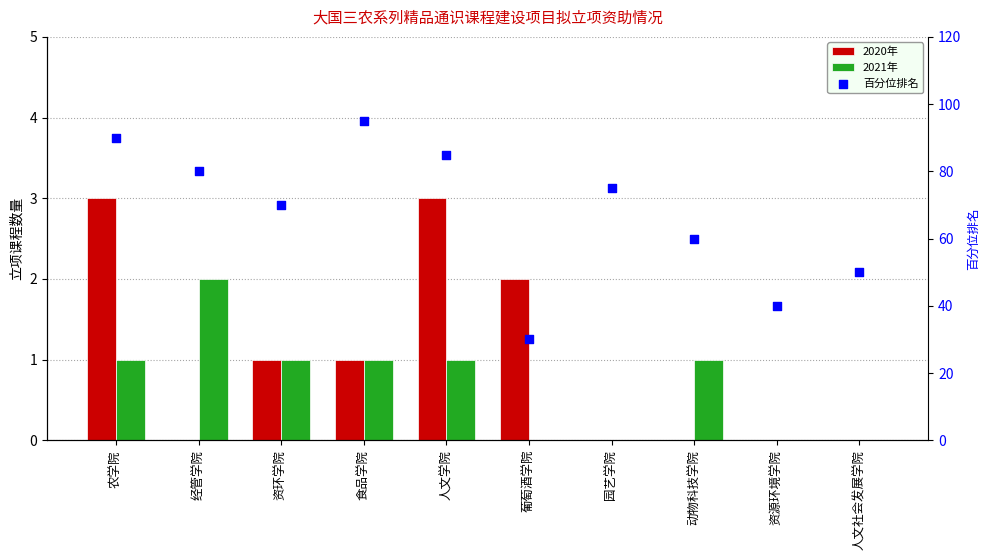

At how many categories does at least one series exceed 72?

5